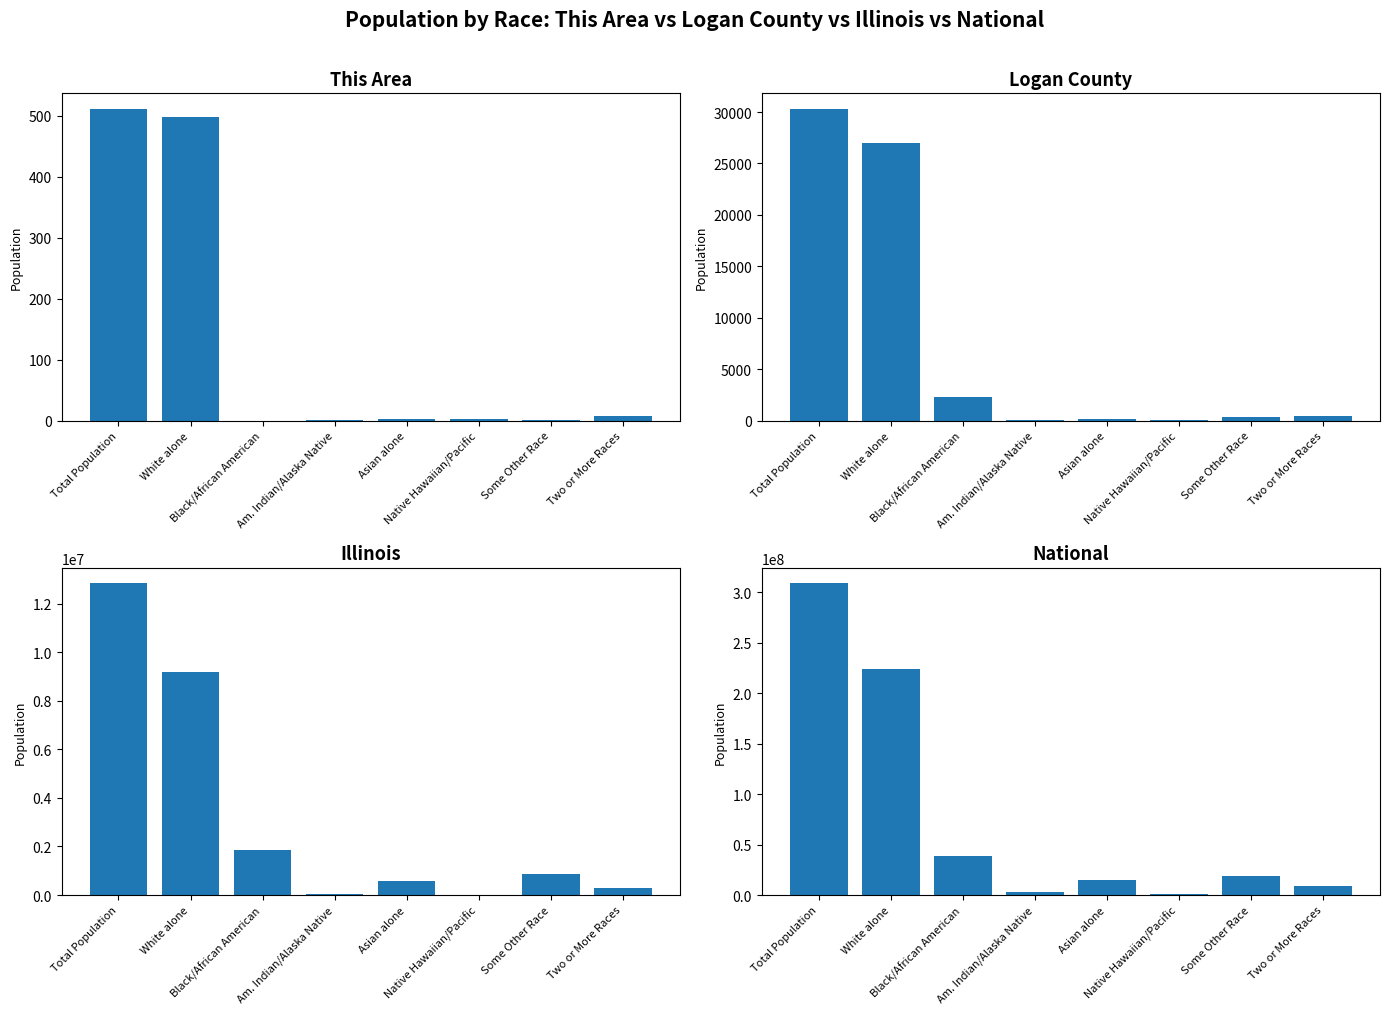

How many values in the National series are below 19107368?

4